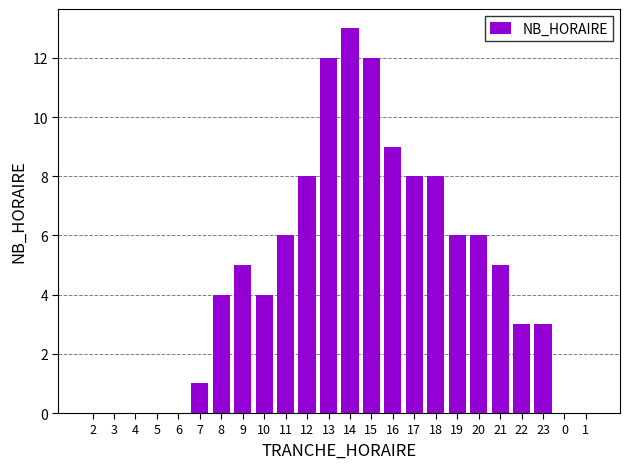

Reading right to left, what are all the values shown in this chart?

0	0	3	3	5	6	6	8	8	9	12	13	12	8	6	4	5	4	1	0	0	0	0	0